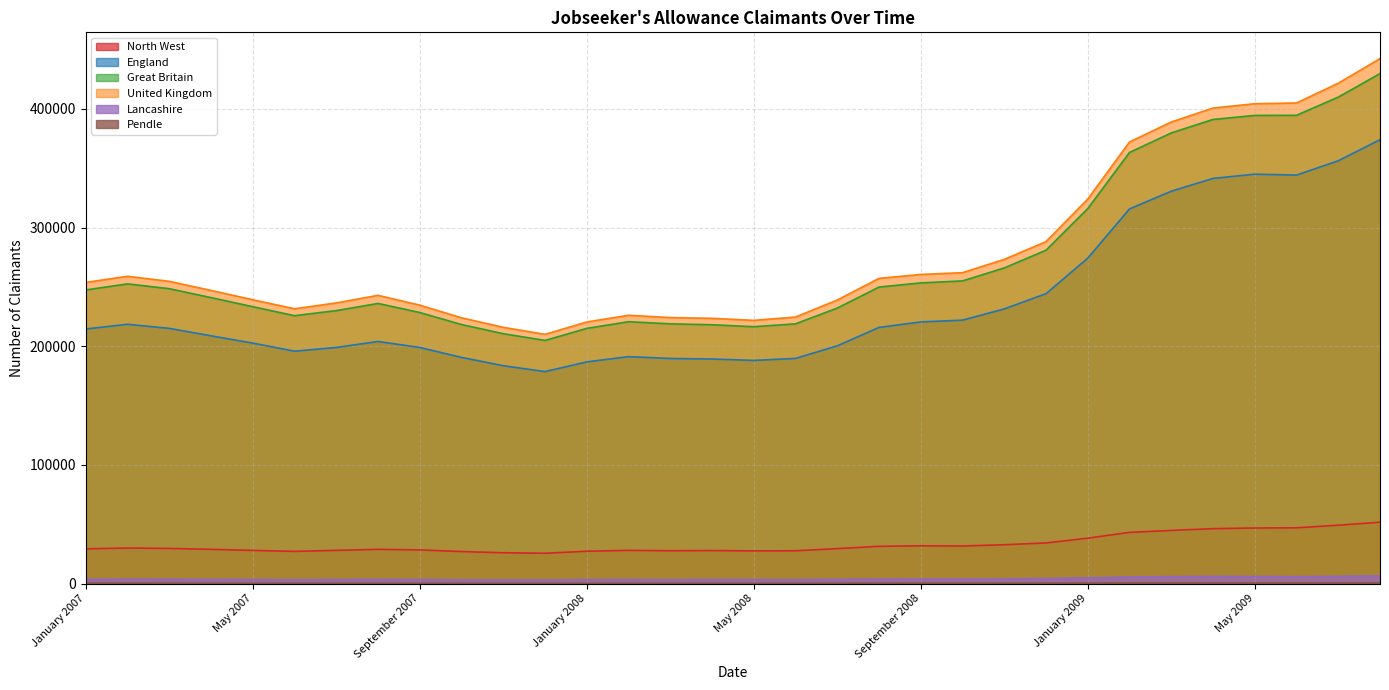

What is the minimum value shown in the chart?

225